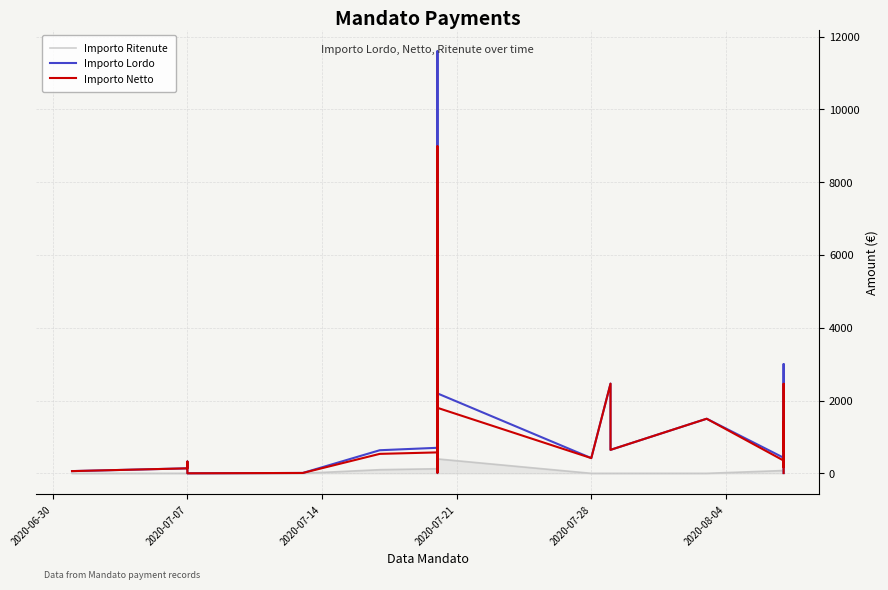

Is the value of Importo Lordo at 16 greater than the value of Importo Netto at 15?

Yes